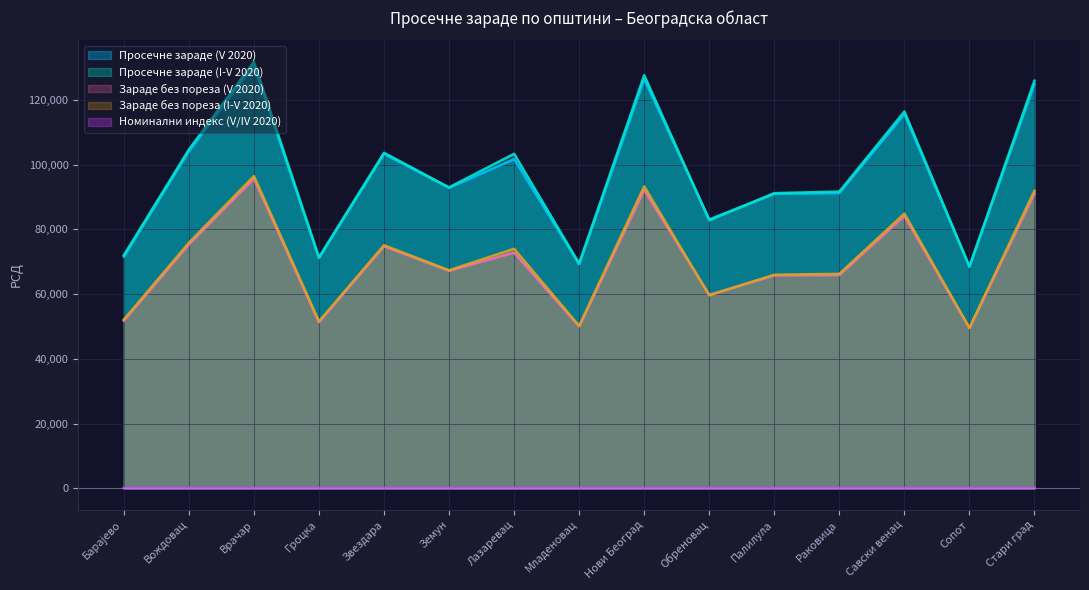

What is the sum of the Просечне зараде (V 2020) values at Младеновац and Палилула?

160211.0